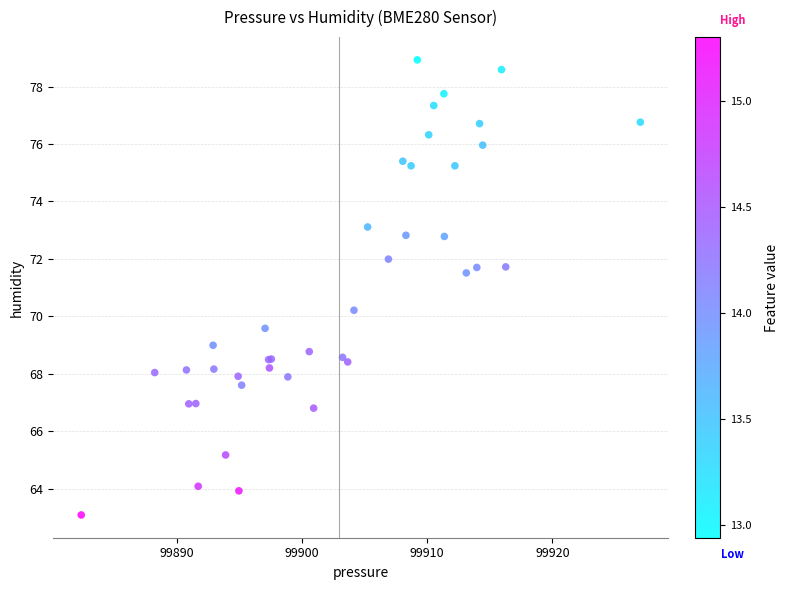

What Y value in the scatter plot is closest to 71?

71.5